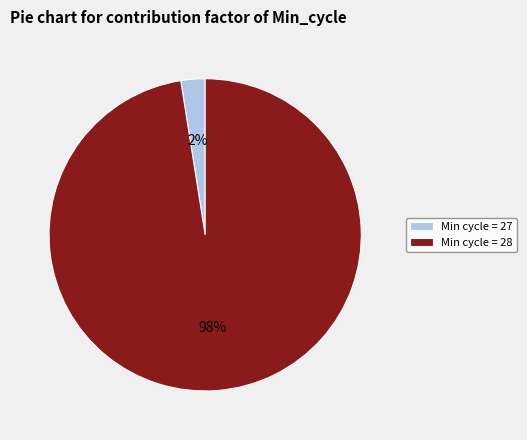

Between Min cycle = 27 and Min cycle = 28, which is larger?

Min cycle = 28